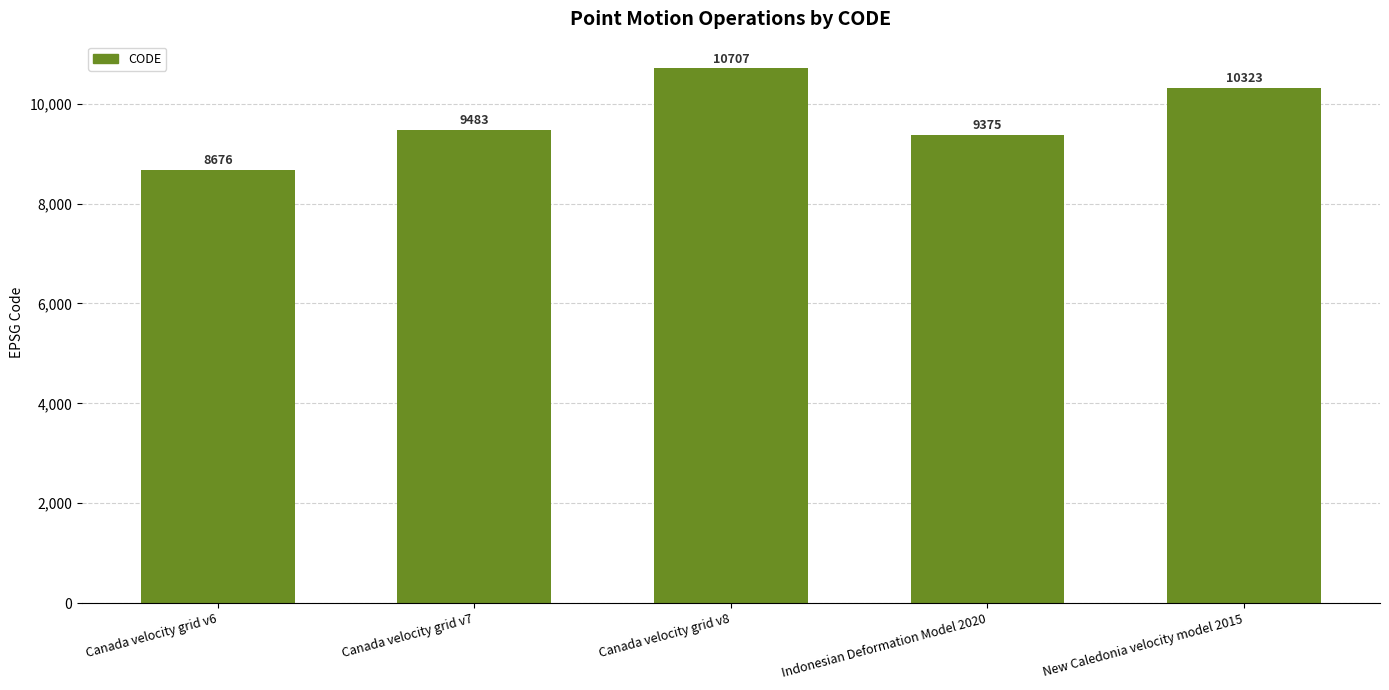

What is the difference between the maximum and minimum values?

2031